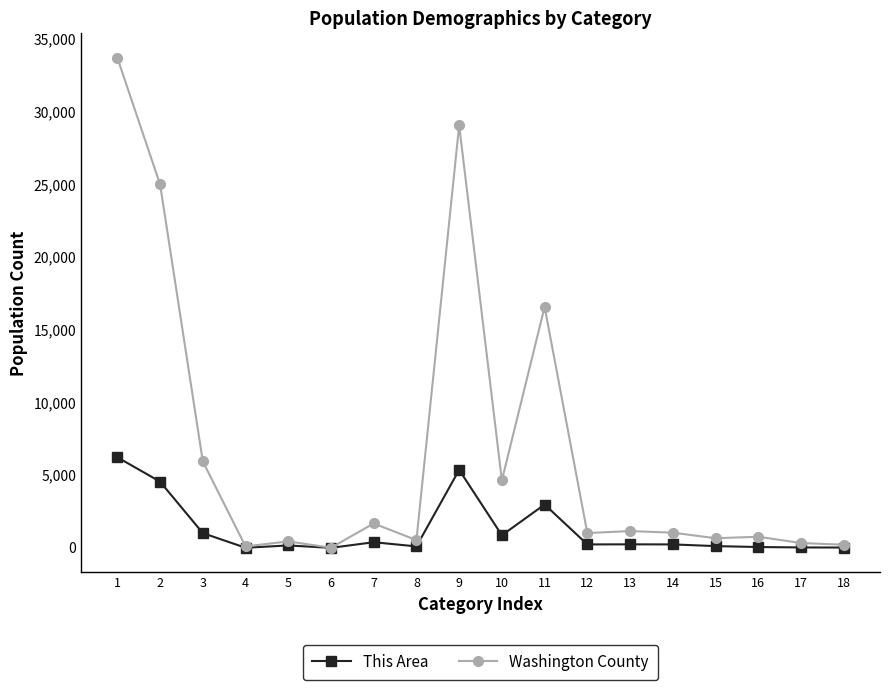

At how many categories does at least one series exceed 2192?

6